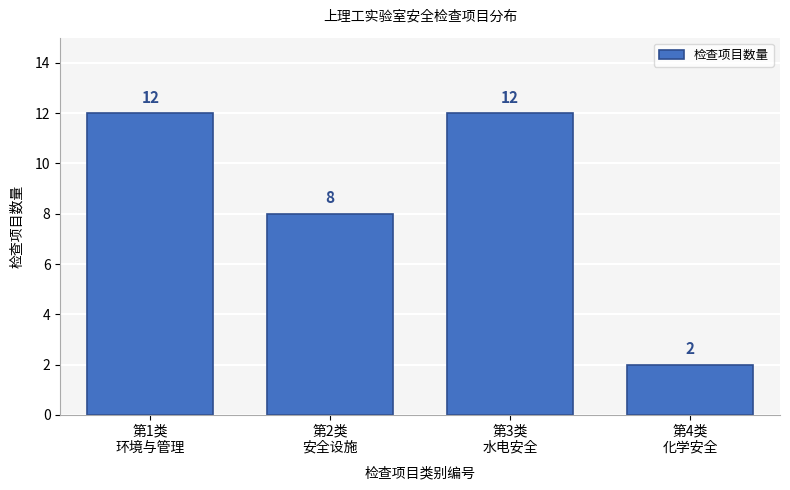

Reading left to right, what are all the values shown in this chart?

12	8	12	2